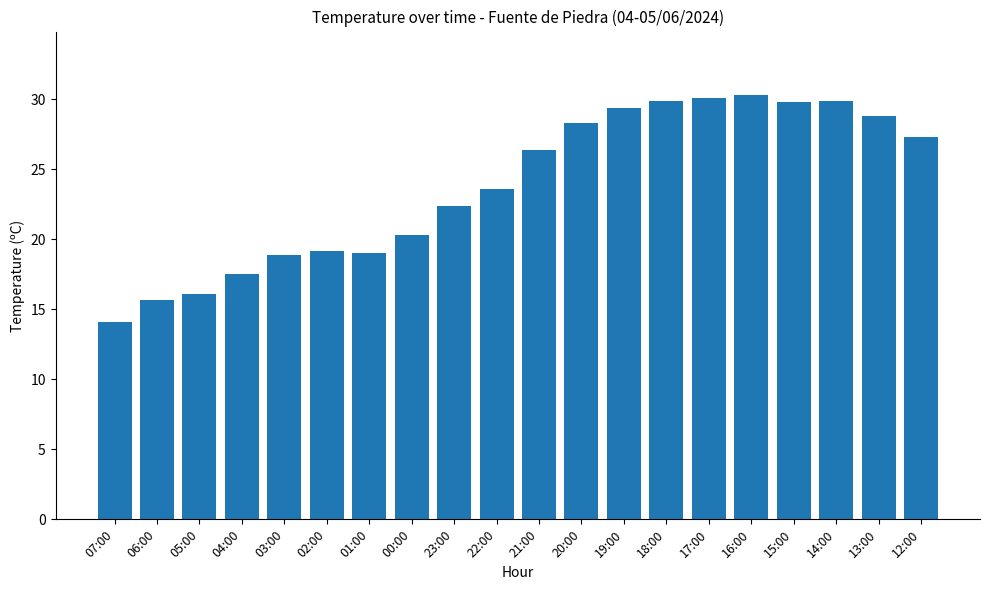

Which label corresponds to the smallest value in the chart?

07:00